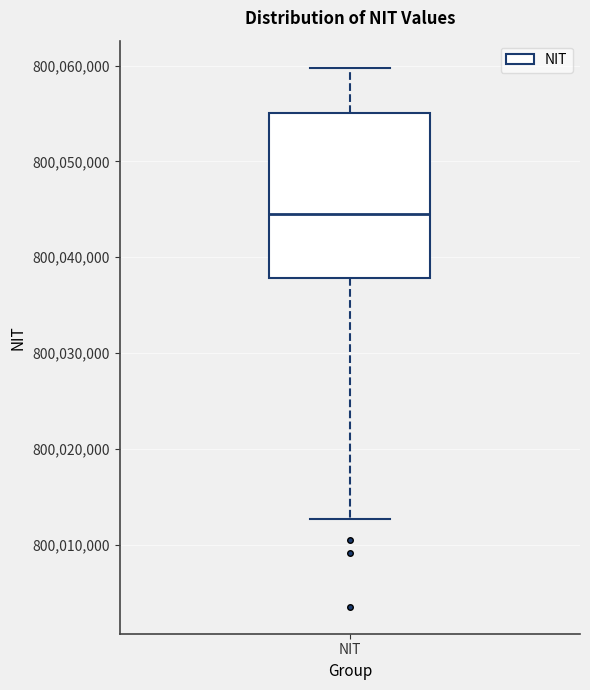

Transcribe this box plot: give where the median line is, the range the box spans, and where the two whiskers end, as read against the y-axis. The values are not printed on the chart, so give them approximately, as read against the axis.

median 800044000, box 800038000 to 800055000, whiskers 800013000 to 800060000